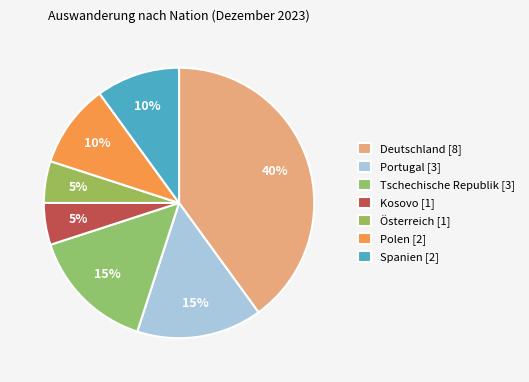

How many segments does this pie chart have?

7